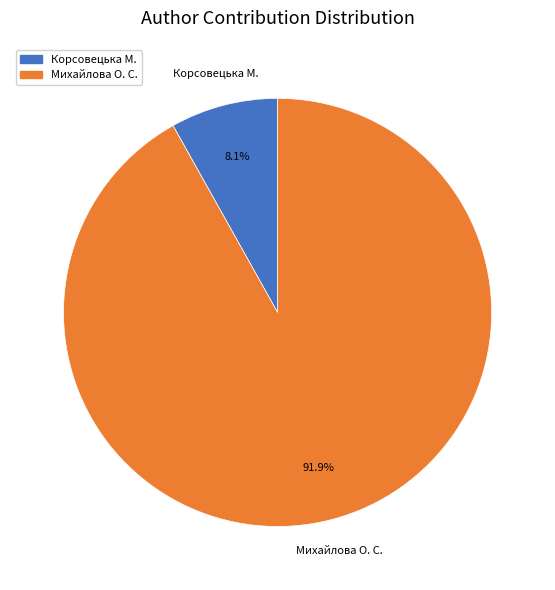

What is the ratio of the value at Михайлова О. С. to the value at Корсовецька М.?

11.3